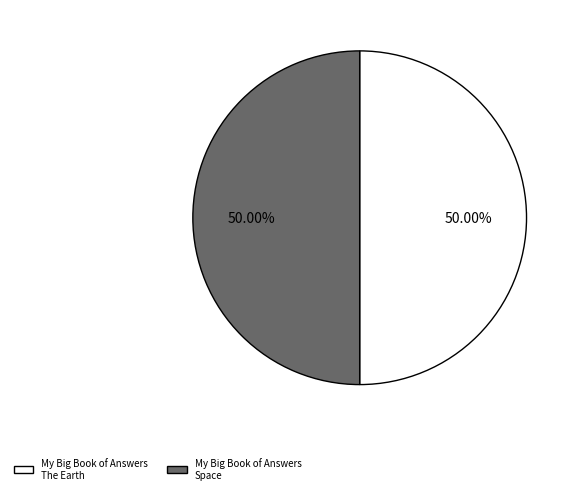

To the nearest percent, what percentage of the pie is My Big Book of Answers Space?

50%